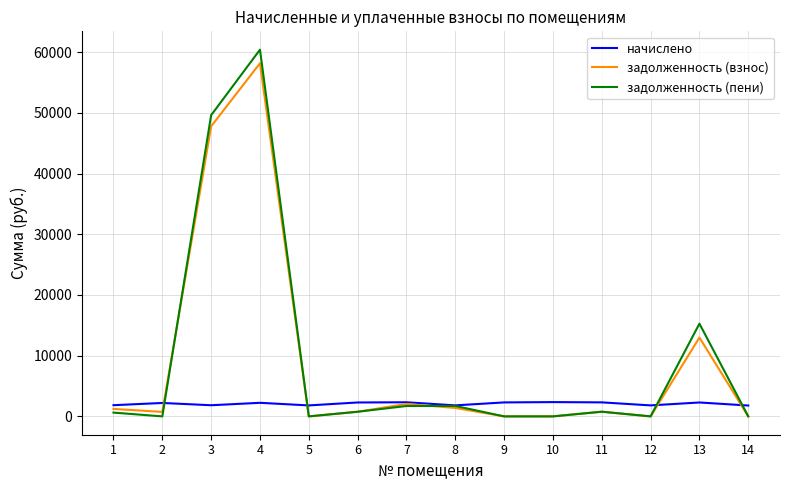

Between 3 and 7, which series saw the biggest shift?

задолженность (пени)